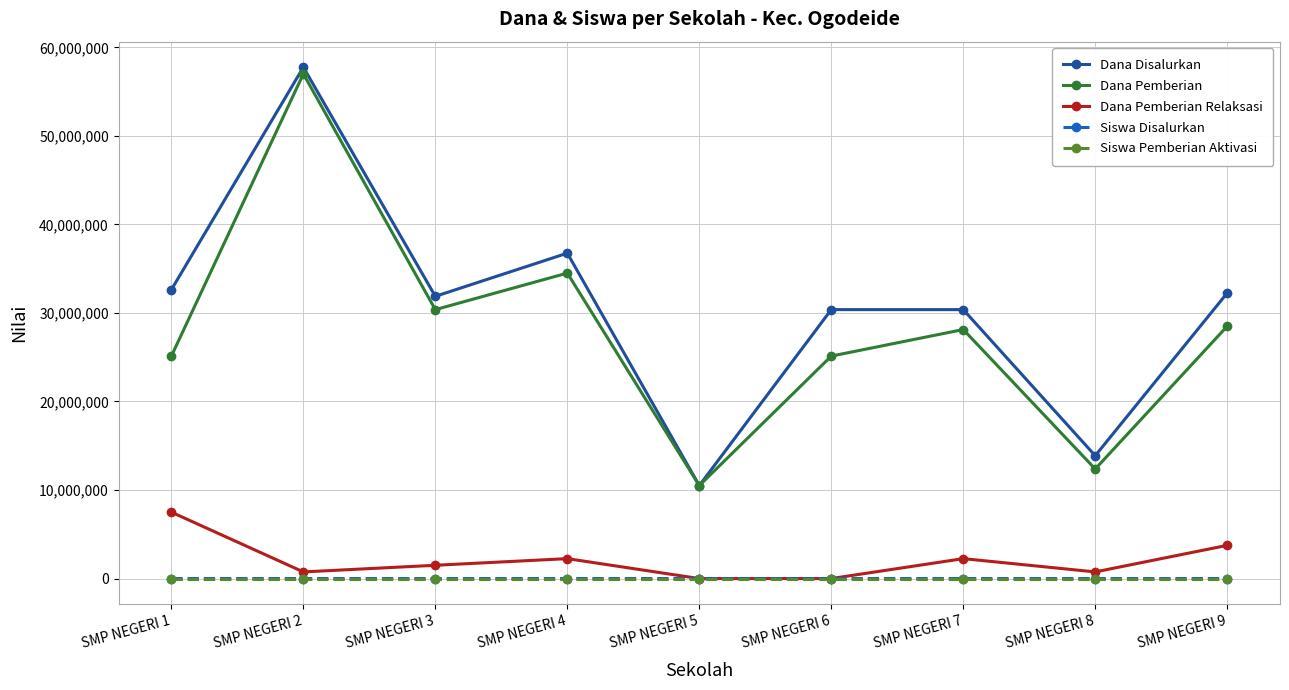

True or false: Dana Pemberian Relaksasi has more than 1 interior local peaks.

True